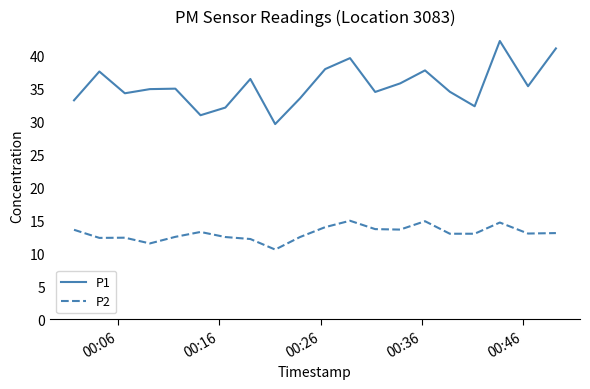

At how many categories does at least one series exceed 26?

20